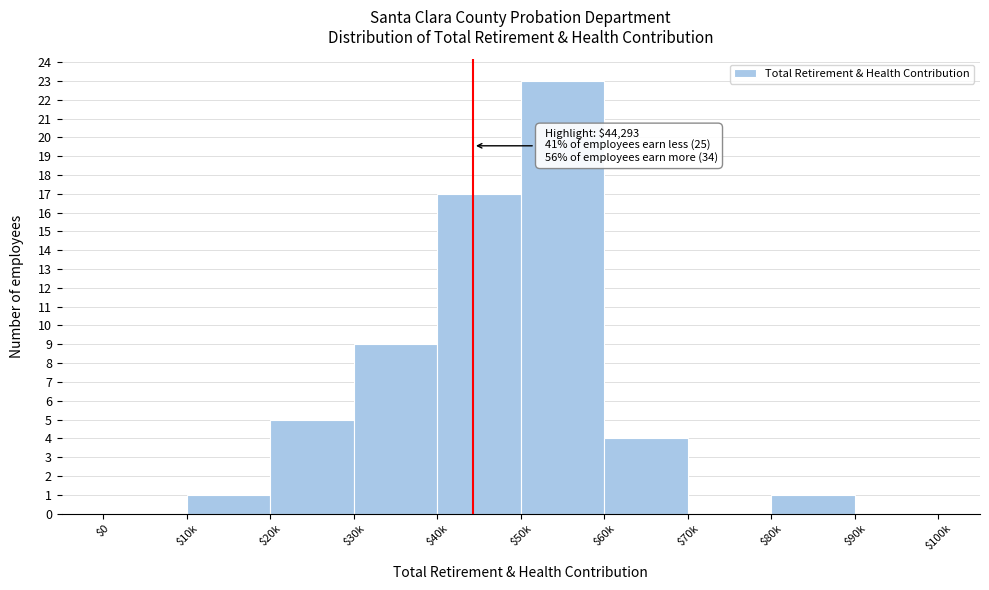

True or false: the data shows 9 at $30k.

True